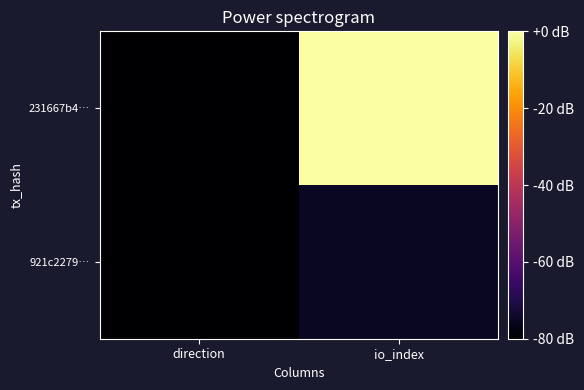

Which has a higher value, direction or io_index?

io_index